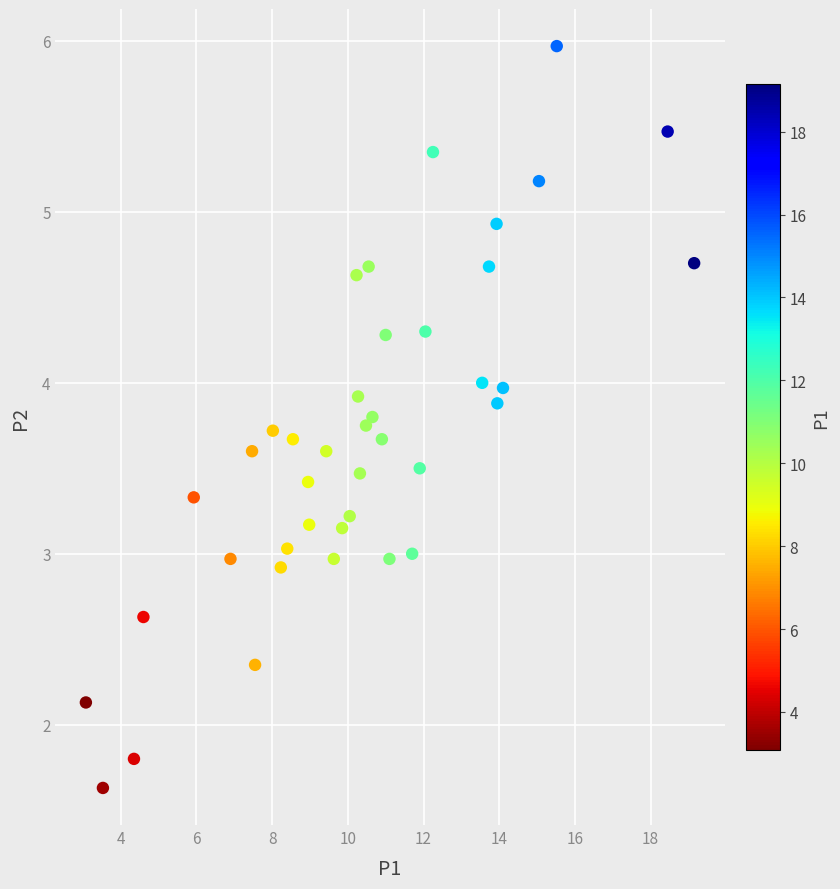

What is the range of Y values (max minus min)?

4.3